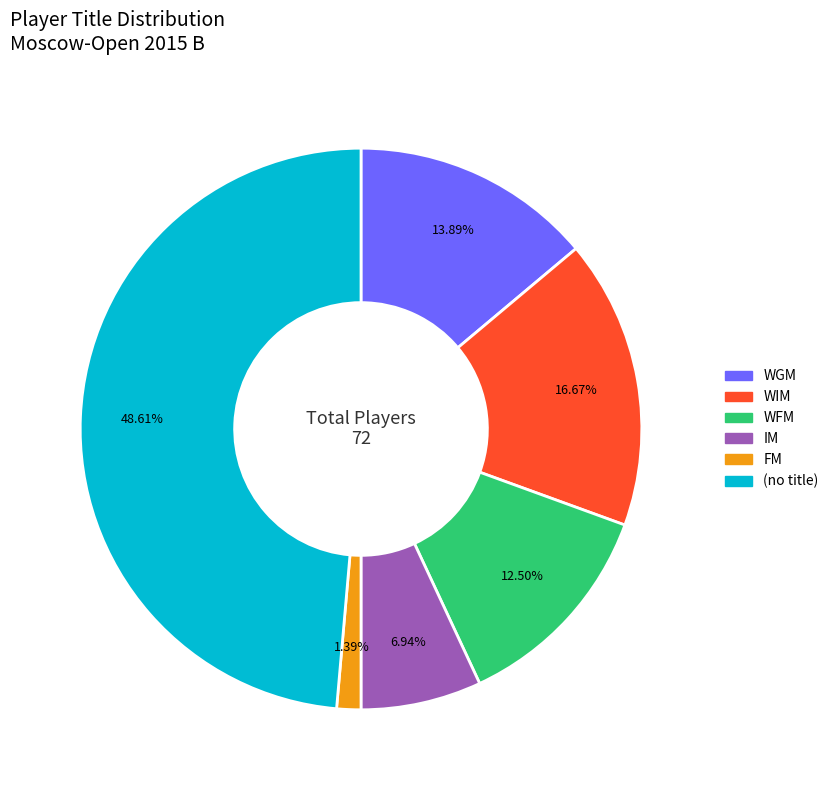

Is there a majority slice in this chart?

No